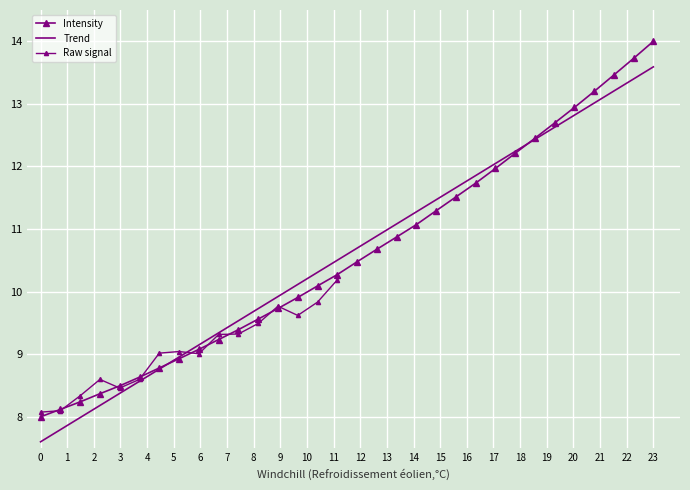

Reading left to right, list all the values displayed in this chart.

8.0	8.1	8.2	8.4	8.5	8.6	8.8	8.9	9.1	9.2	9.4	9.6	9.7	9.9	10.1	10.3	10.5	10.7	10.9	11.1	11.3	11.5	11.7	12.0	12.2	12.5	12.7	12.9	13.2	13.5	13.7	14.0